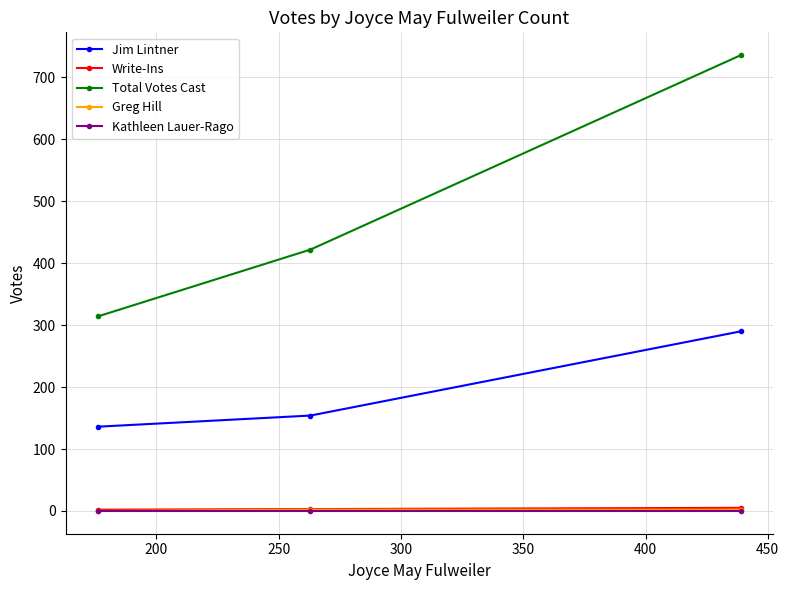

What is the greatest value displayed?

736